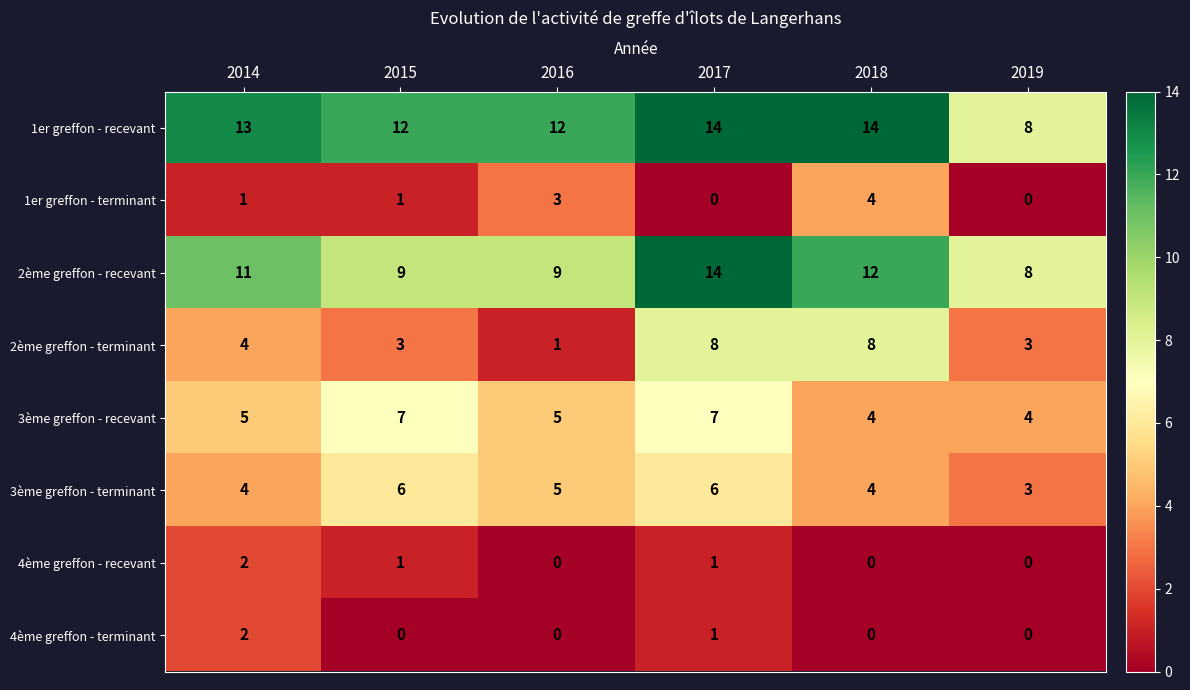

What is the spread (max minus min) of values at 2017?

14